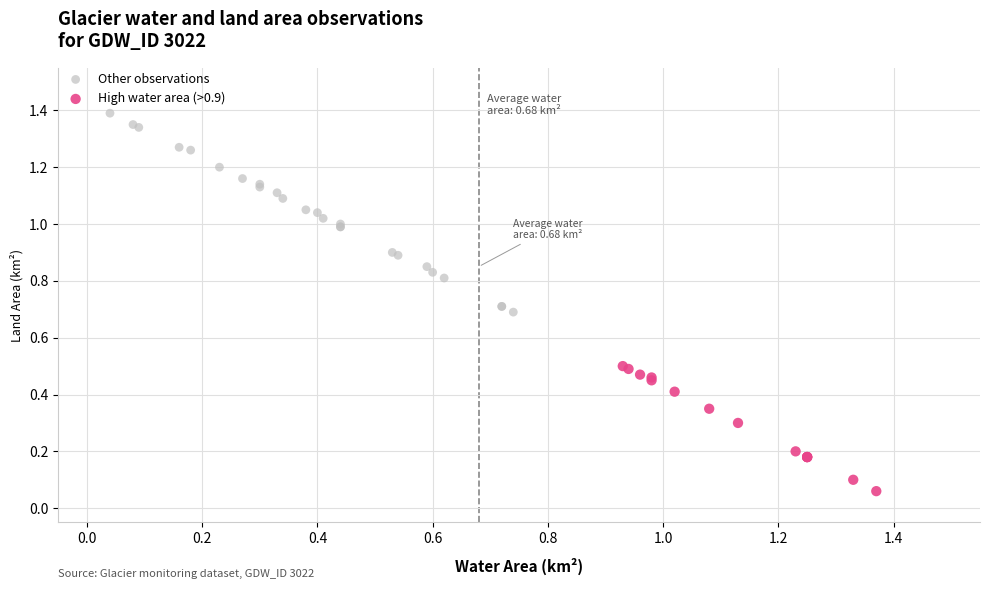

Which series contains the lowest Y value?

High water area (>0.9)